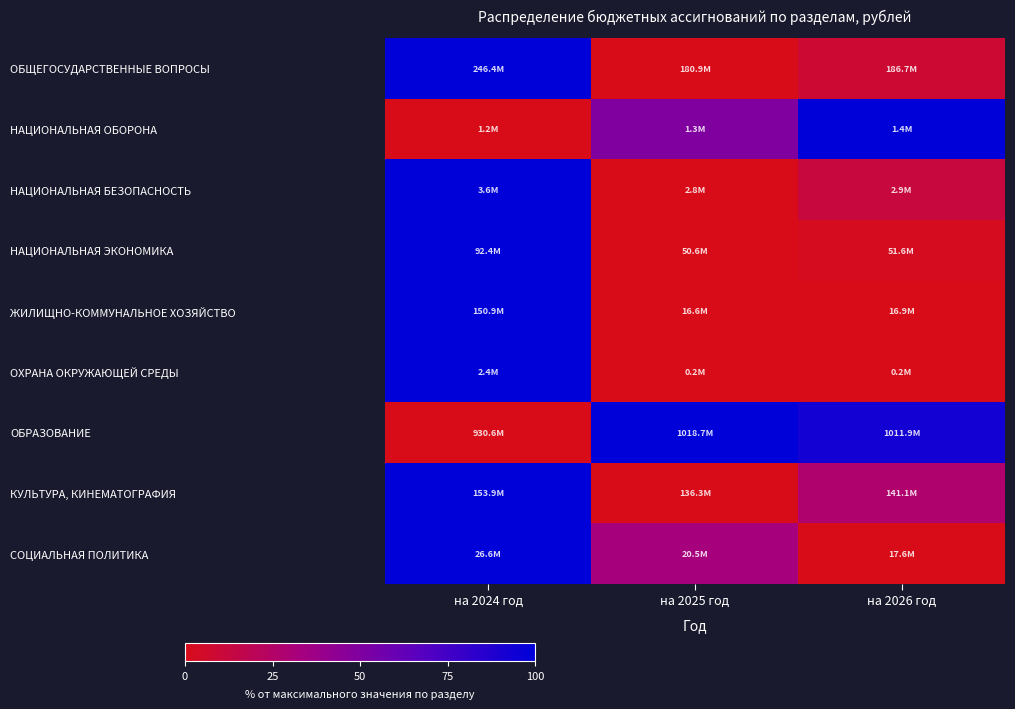

Between на 2025 год and на 2026 год, which is larger?

на 2026 год